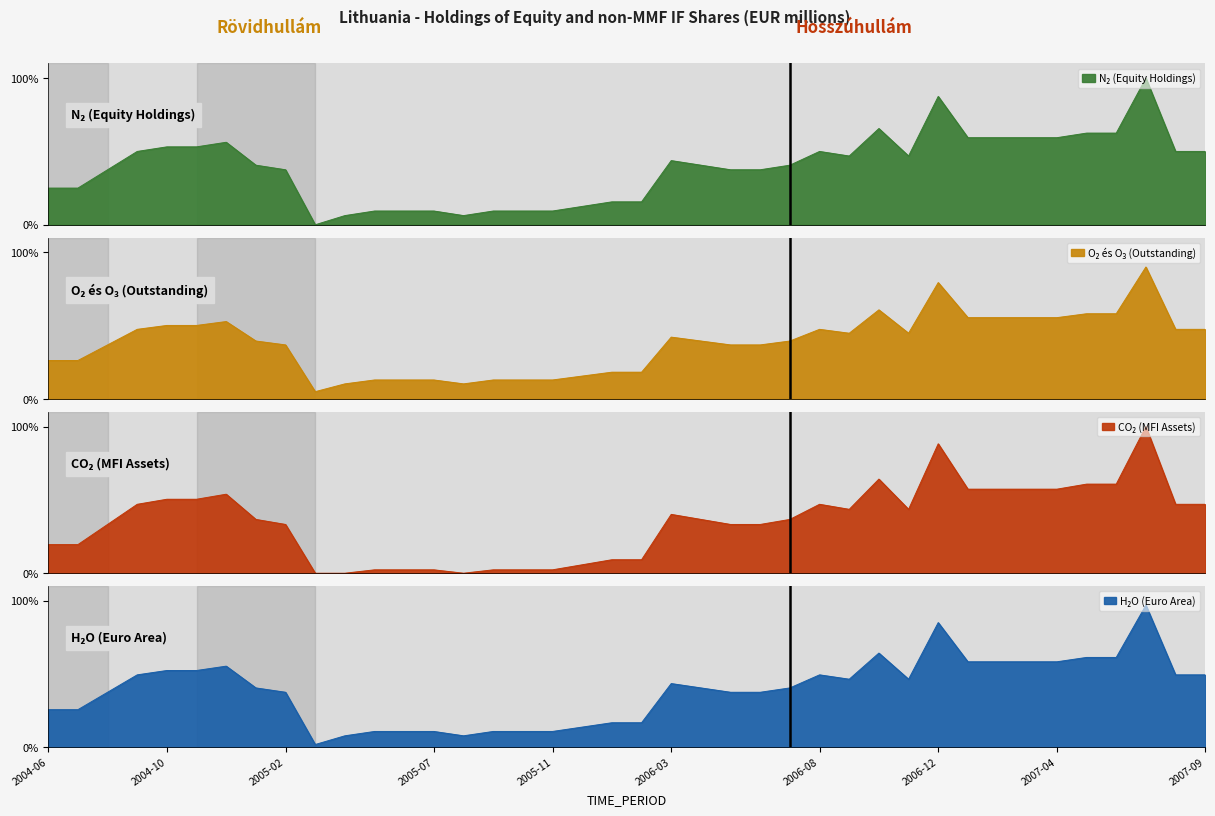

What is the average value?

38.8